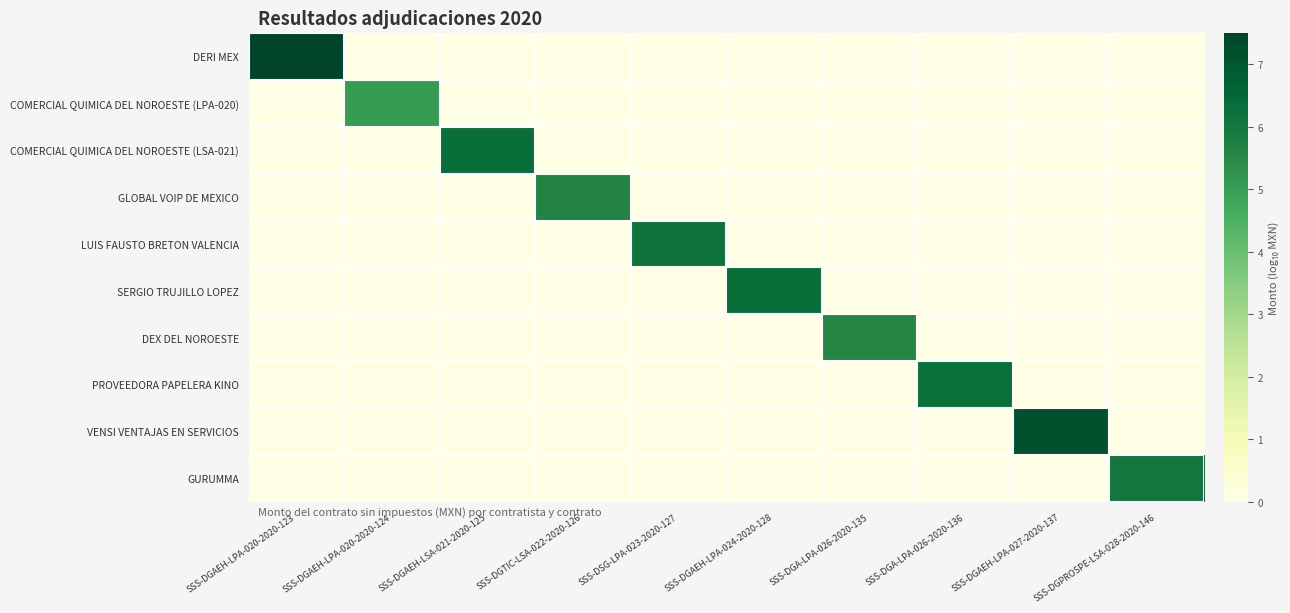

What is the total value across all series at SSS-DGA-LPA-026-2020-135?

5.5